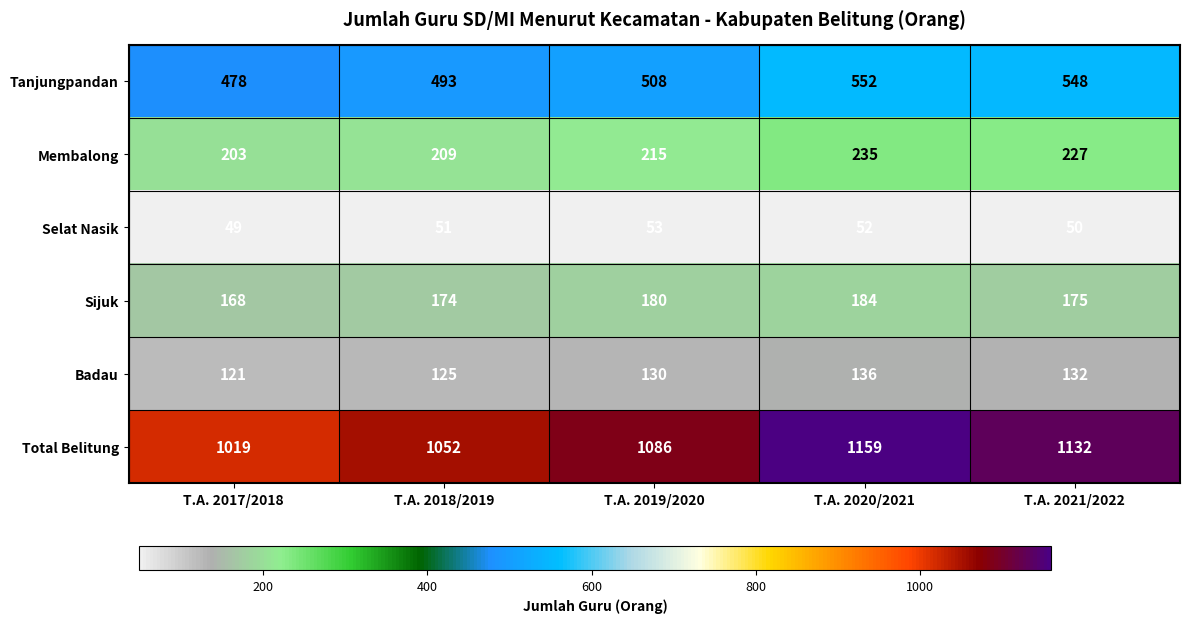

At how many categories does at least one series exceed 673?

5